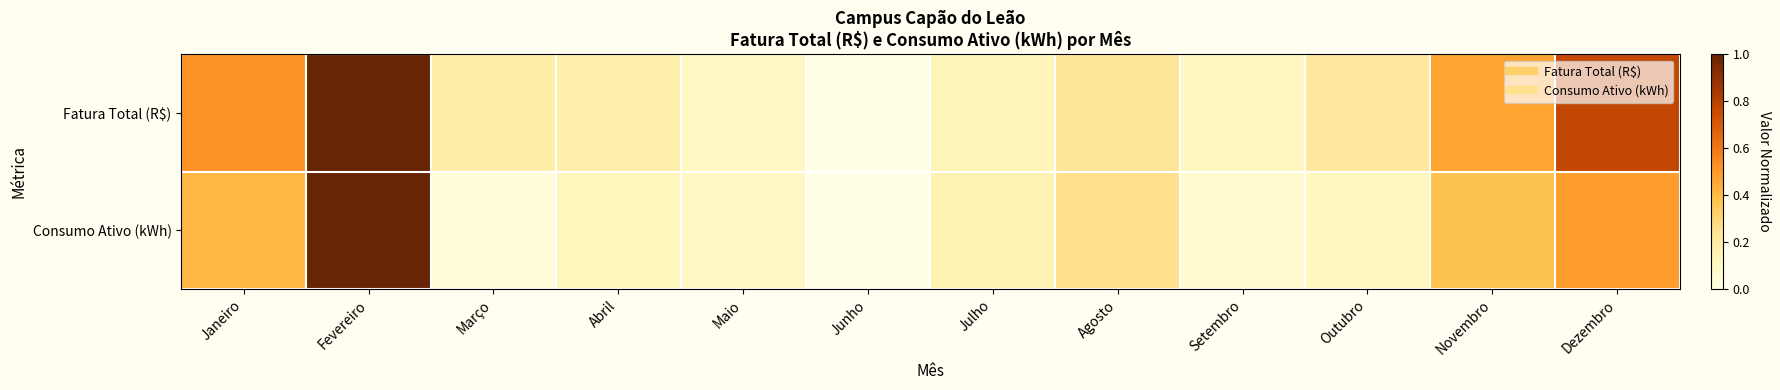

List the series in order of their overall mean, lowest first.

Consumo Ativo (kWh), Fatura Total (R$)